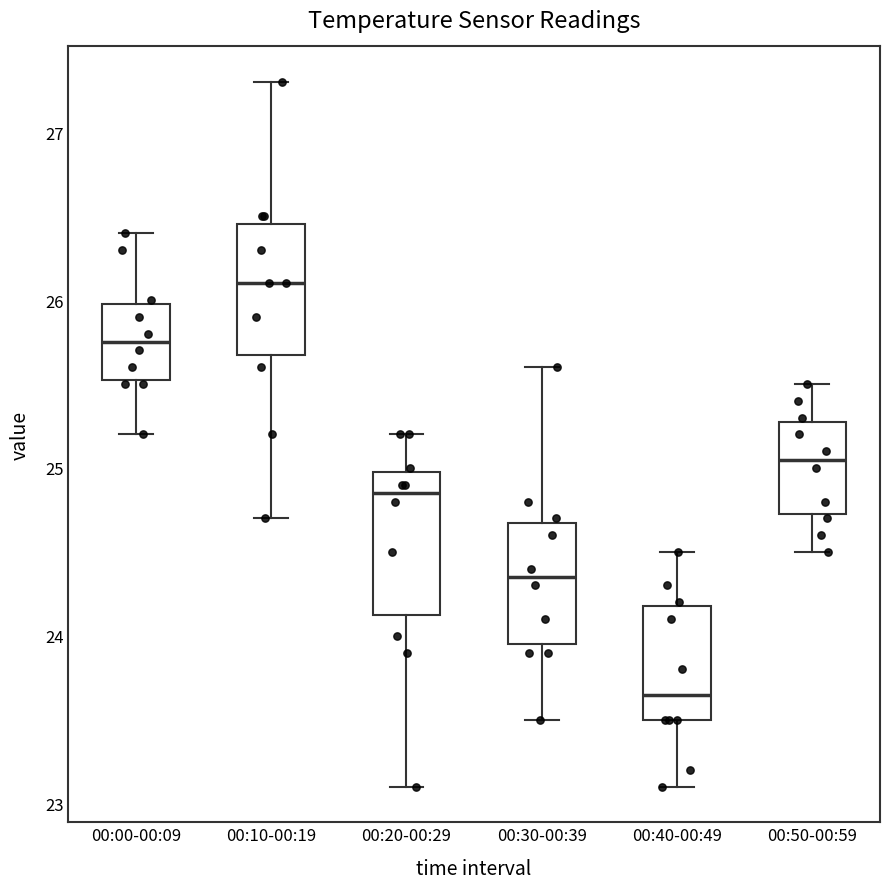

Where is the lower edge of the box for 00:10-00:19 on the y-axis? The values are not printed on the chart, so give them approximately, as read against the axis.

25.7